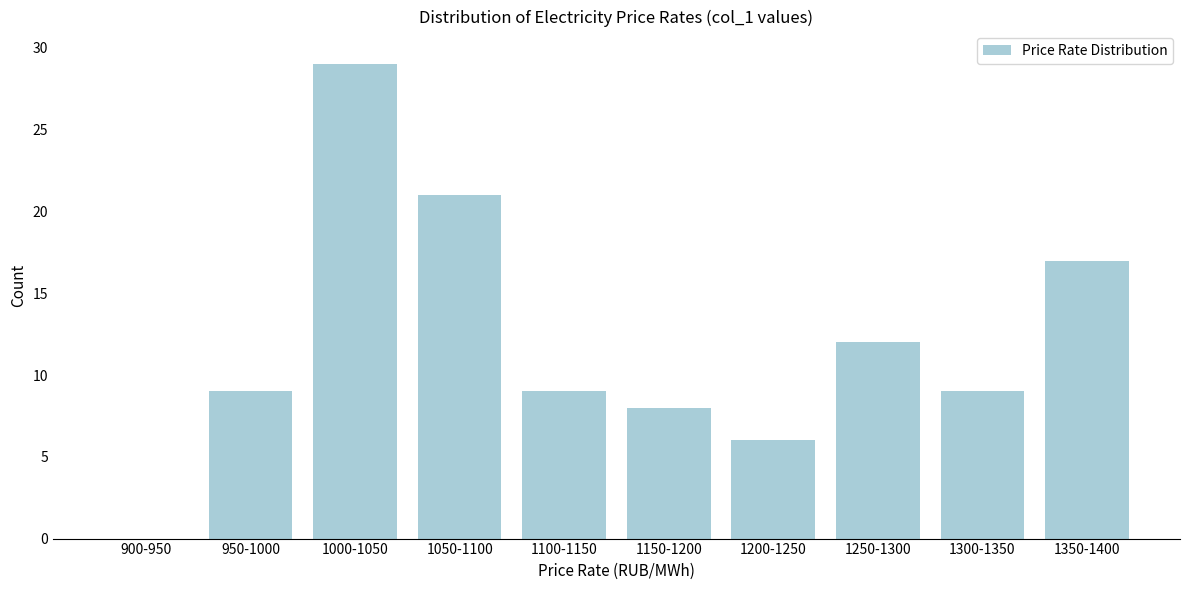

Reading left to right, transcribe all the data shown in this chart.

900-950=0	950-1000=9	1000-1050=29	1050-1100=21	1100-1150=9	1150-1200=8	1200-1250=6	1250-1300=12	1300-1350=9	1350-1400=17